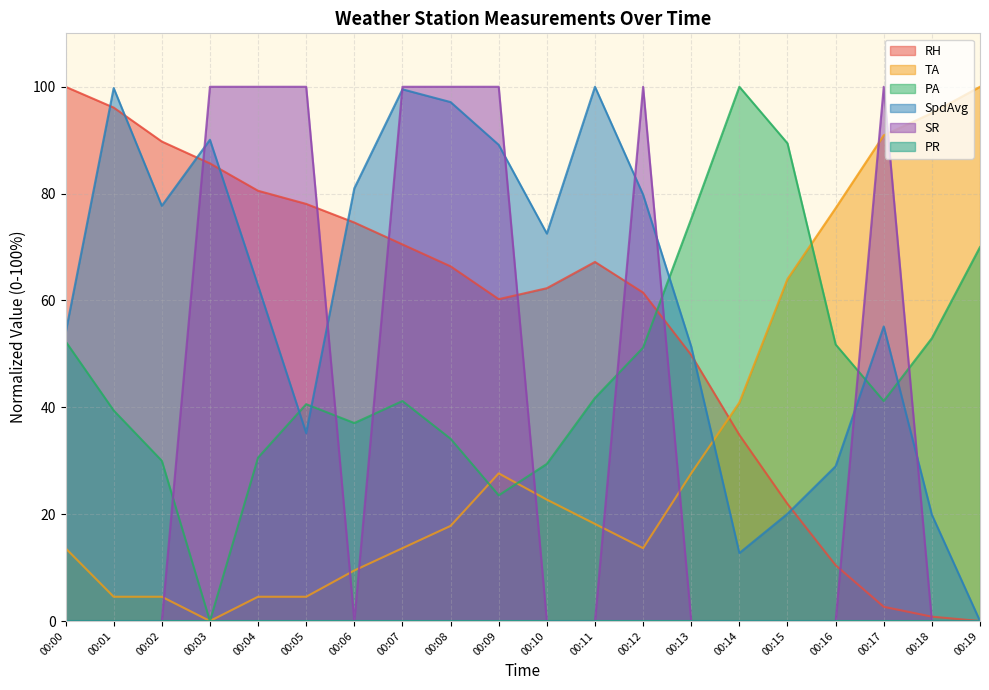

How many series are shown in this chart?

6